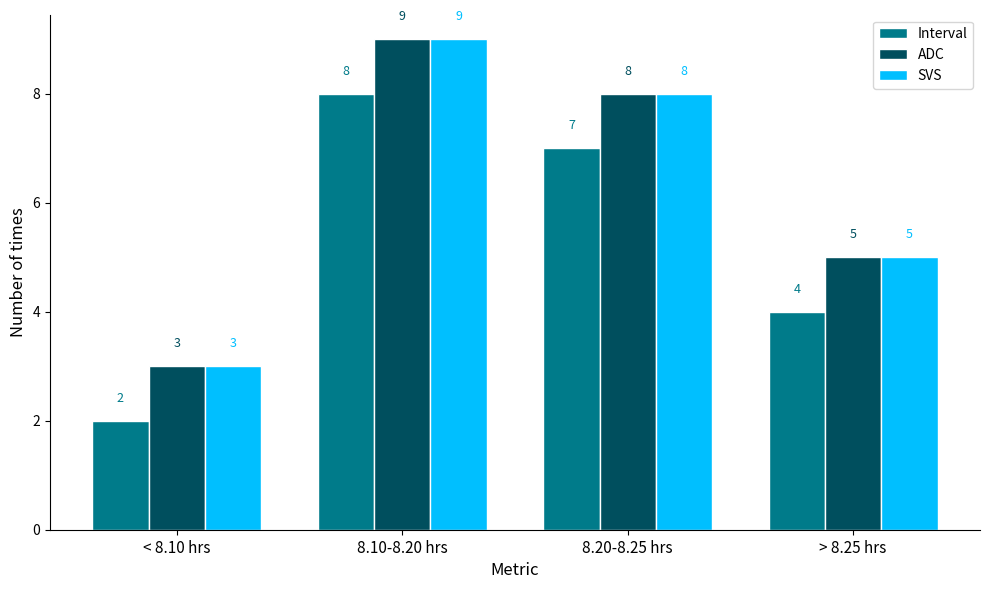

How many groups of bars are there?

4